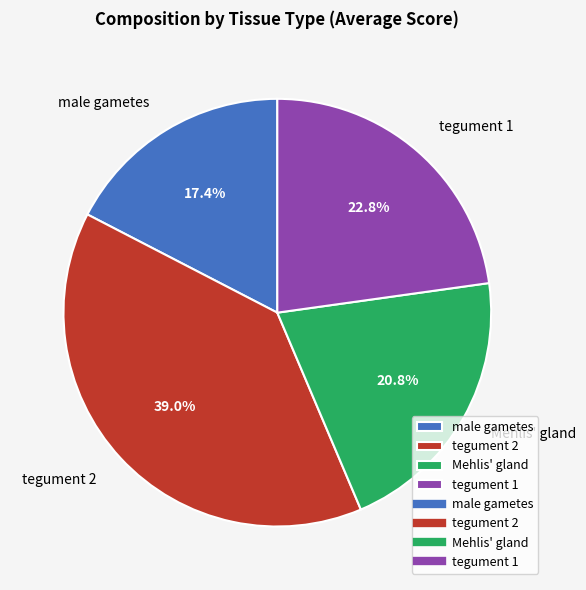

To the nearest percent, what is the average slice percentage?

25%